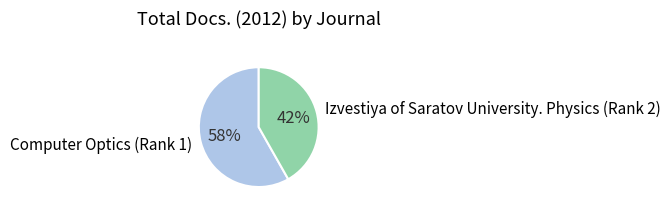

What percentage is the Izvestiya of Saratov University. Physics (Rank 2) slice, to the nearest percent?

42%